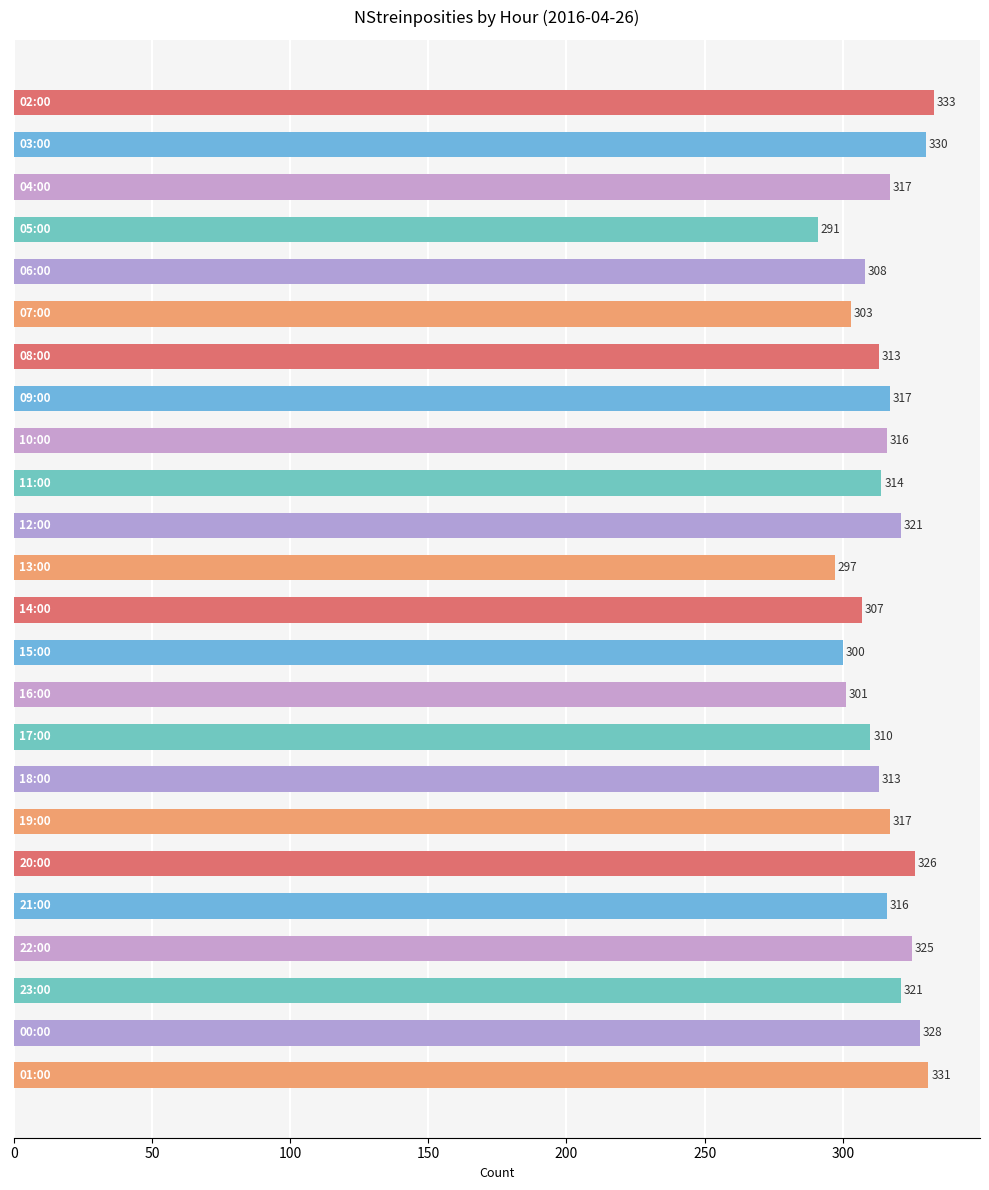

What is the minimum value shown in the chart?

291